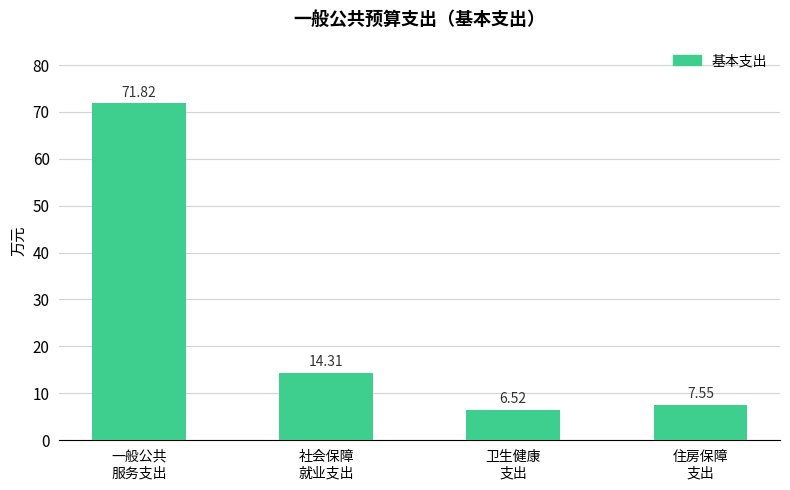

What is the label of the 1st bar from the right?

住房保障
支出